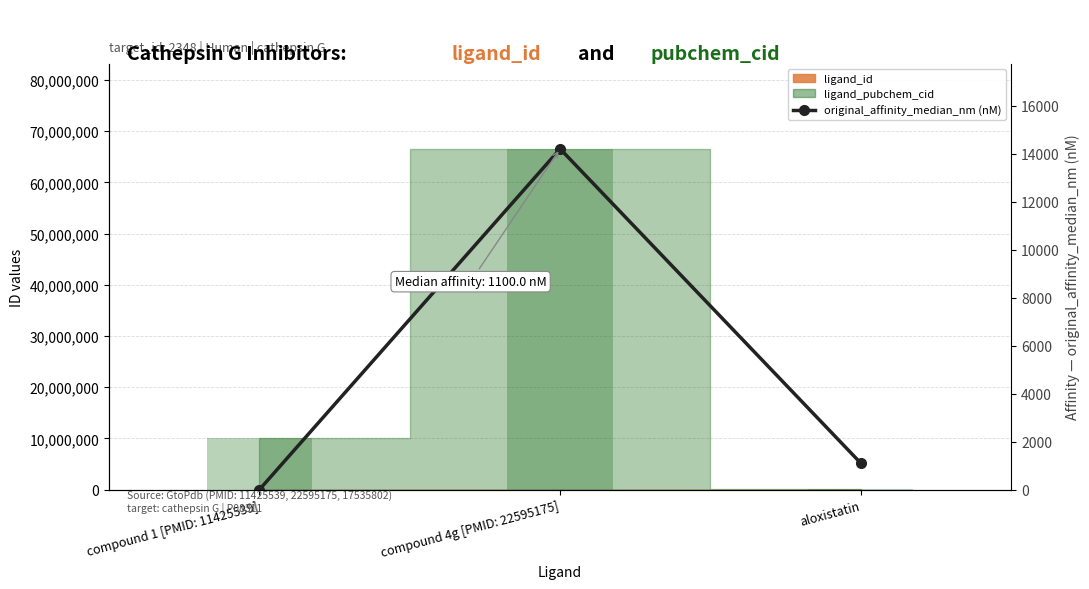

Are the bars grouped side by side (vs. stacked)?

No